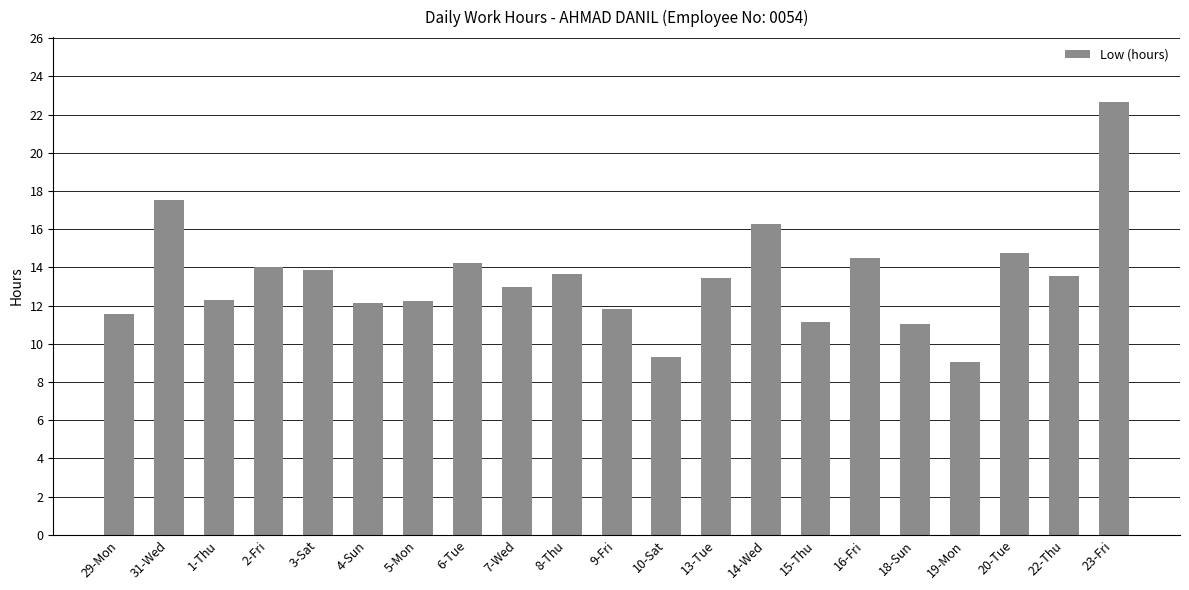

Is it true that the value at 2-Fri is 14.0?

True